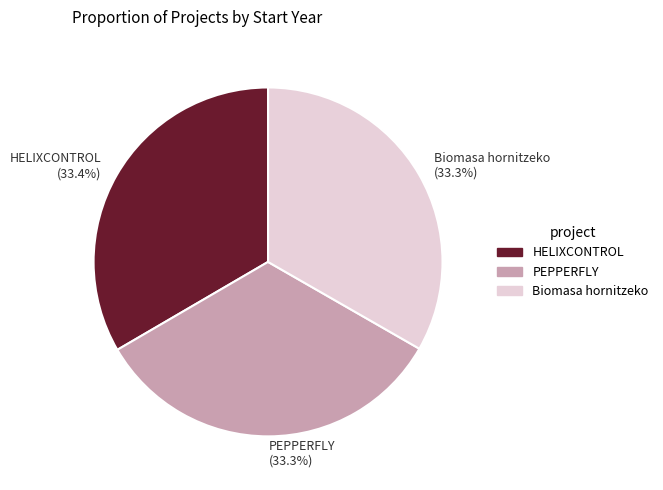

Is it true that HELIXCONTROL is 22% of the pie?

False